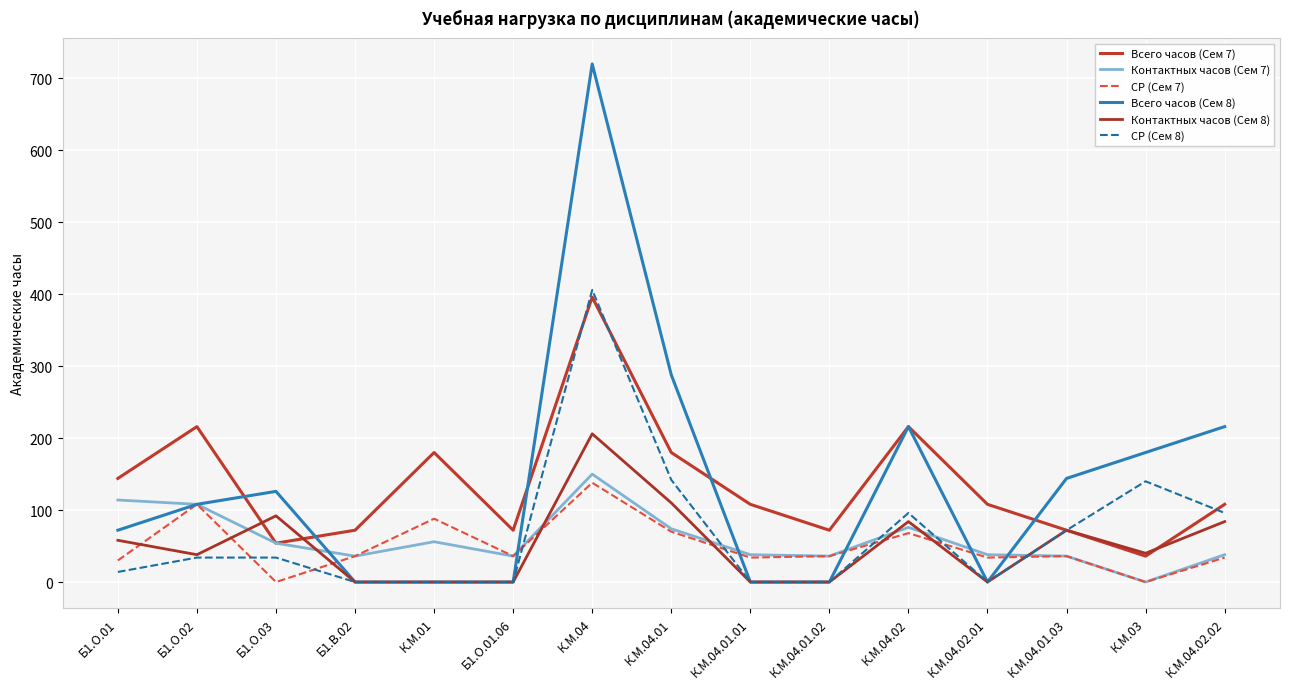

True or false: СР (Сем 8) has more than 1 points higher than both neighbors.

True